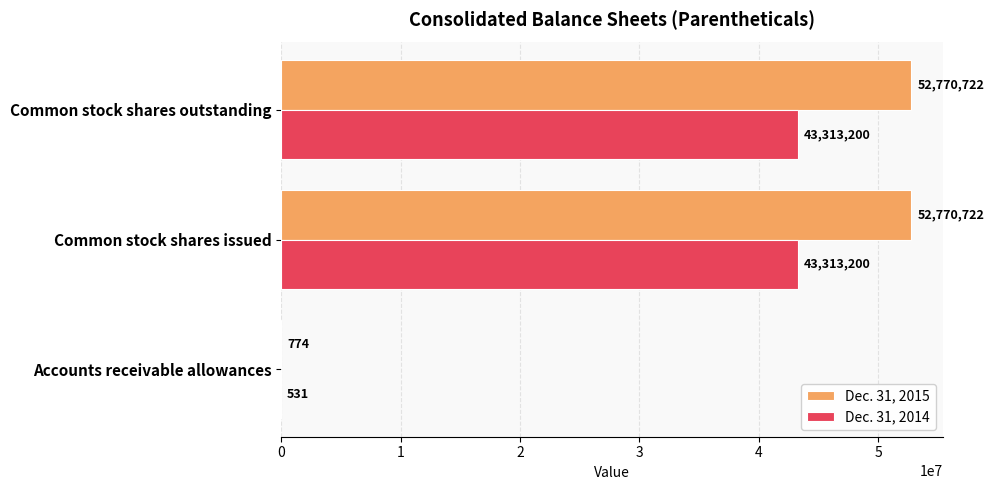

What is the sum of all Dec. 31, 2014 values?

86626931